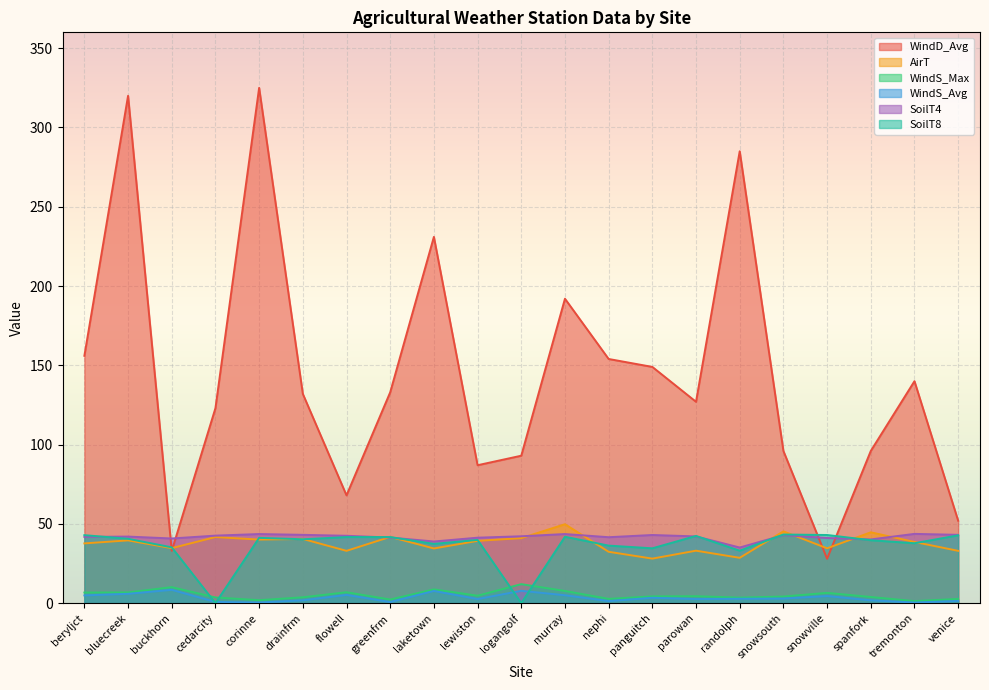

Reading left to right, what are all the values shown in this chart?

WindD_Avg: beryljct=156.0	bluecreek=320.0	buckhorn=33.0	cedarcity=123.0	corinne=325.0	drainfrm=132.0	flowell=68.0	greenfrm=133.0	laketown=231.0	lewiston=87.0	logangolf=93.0	murray=192.0	nephi=154.0	panguitch=149.0	parowan=127.0	randolph=285.0	snowsouth=96.0	snowville=28.0	spanfork=96.0	tremonton=140.0	venice=52.0
AirT: beryljct=37.7	bluecreek=39.6	buckhorn=34.7	cedarcity=41.7	corinne=40.1	drainfrm=40.5	flowell=33.0	greenfrm=41.8	laketown=34.5	lewiston=39.3	logangolf=41.0	murray=49.8	nephi=32.4	panguitch=28.1	parowan=33.1	randolph=28.6	snowsouth=45.3	snowville=34.6	spanfork=44.7	tremonton=38.6	venice=33.0
WindS_Max: beryljct=6.7	bluecreek=6.8	buckhorn=10.1	cedarcity=3.6	corinne=1.9	drainfrm=3.7	flowell=6.9	greenfrm=2.3	laketown=8.7	lewiston=4.7	logangolf=12.0	murray=7.7	nephi=2.7	panguitch=4.3	parowan=4.4	randolph=3.5	snowsouth=4.2	snowville=6.5	spanfork=3.9	tremonton=1.3	venice=2.7
WindS_Avg: beryljct=4.9	bluecreek=5.9	buckhorn=8.4	cedarcity=0.8	corinne=0.4	drainfrm=1.8	flowell=5.2	greenfrm=0.7	laketown=7.7	lewiston=2.6	logangolf=7.8	murray=5.0	nephi=1.3	panguitch=3.4	parowan=2.6	randolph=2.8	snowsouth=2.9	snowville=4.5	spanfork=1.8	tremonton=0.4	venice=1.4
SoilT4: beryljct=41.8	bluecreek=42.0	buckhorn=40.8	cedarcity=42.6	corinne=43.6	drainfrm=43.1	flowell=42.5	greenfrm=41.4	laketown=38.9	lewiston=41.3	logangolf=42.2	murray=43.6	nephi=41.6	panguitch=43.0	parowan=42.1	randolph=35.1	snowsouth=42.9	snowville=41.1	spanfork=40.2	tremonton=43.7	venice=43.1
SoilT8: beryljct=42.9	bluecreek=40.6	buckhorn=35.2	cedarcity=0.0	corinne=41.2	drainfrm=40.3	flowell=41.7	greenfrm=41.7	laketown=37.4	lewiston=39.9	logangolf=0.0	murray=41.9	nephi=36.3	panguitch=34.6	parowan=42.4	randolph=33.1	snowsouth=43.3	snowville=43.0	spanfork=39.7	tremonton=37.8	venice=42.8